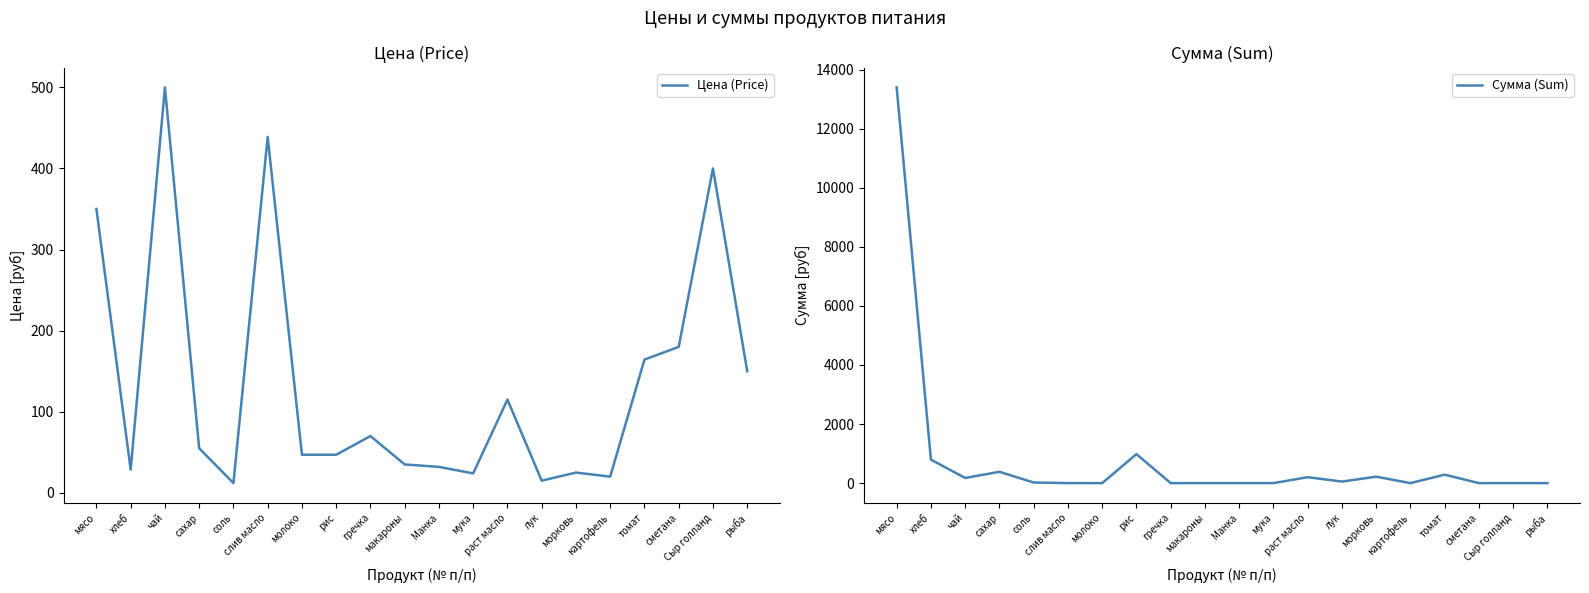

What are all the series names shown in the legend?

Цена (Price), Сумма (Sum)